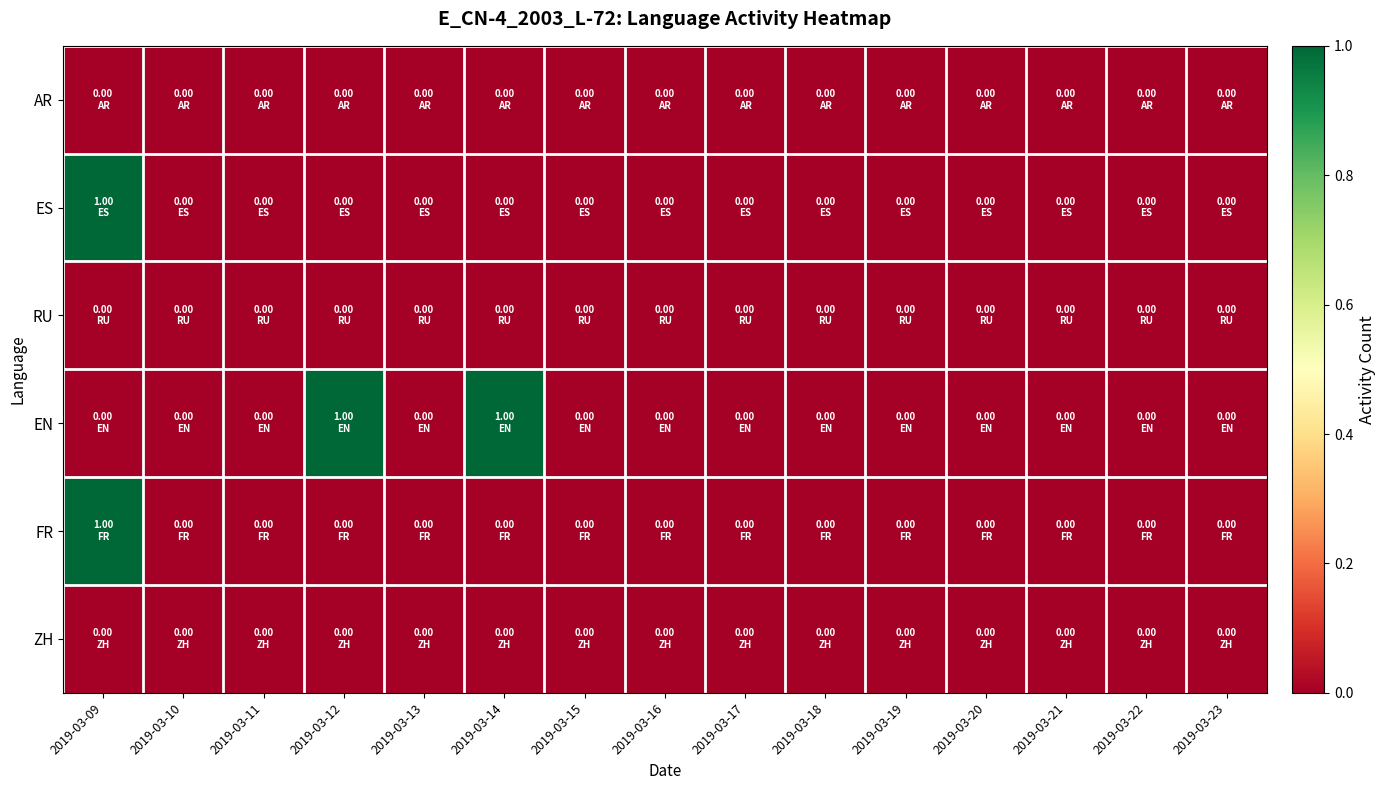

Reading left to right, list all the values displayed in this chart.

AR: 2019-03-09=0	2019-03-10=0	2019-03-11=0	2019-03-12=0	2019-03-13=0	2019-03-14=0	2019-03-15=0	2019-03-16=0	2019-03-17=0	2019-03-18=0	2019-03-19=0	2019-03-20=0	2019-03-21=0	2019-03-22=0	2019-03-23=0
ES: 2019-03-09=1	2019-03-10=0	2019-03-11=0	2019-03-12=0	2019-03-13=0	2019-03-14=0	2019-03-15=0	2019-03-16=0	2019-03-17=0	2019-03-18=0	2019-03-19=0	2019-03-20=0	2019-03-21=0	2019-03-22=0	2019-03-23=0
RU: 2019-03-09=0	2019-03-10=0	2019-03-11=0	2019-03-12=0	2019-03-13=0	2019-03-14=0	2019-03-15=0	2019-03-16=0	2019-03-17=0	2019-03-18=0	2019-03-19=0	2019-03-20=0	2019-03-21=0	2019-03-22=0	2019-03-23=0
EN: 2019-03-09=0	2019-03-10=0	2019-03-11=0	2019-03-12=1	2019-03-13=0	2019-03-14=1	2019-03-15=0	2019-03-16=0	2019-03-17=0	2019-03-18=0	2019-03-19=0	2019-03-20=0	2019-03-21=0	2019-03-22=0	2019-03-23=0
FR: 2019-03-09=1	2019-03-10=0	2019-03-11=0	2019-03-12=0	2019-03-13=0	2019-03-14=0	2019-03-15=0	2019-03-16=0	2019-03-17=0	2019-03-18=0	2019-03-19=0	2019-03-20=0	2019-03-21=0	2019-03-22=0	2019-03-23=0
ZH: 2019-03-09=0	2019-03-10=0	2019-03-11=0	2019-03-12=0	2019-03-13=0	2019-03-14=0	2019-03-15=0	2019-03-16=0	2019-03-17=0	2019-03-18=0	2019-03-19=0	2019-03-20=0	2019-03-21=0	2019-03-22=0	2019-03-23=0